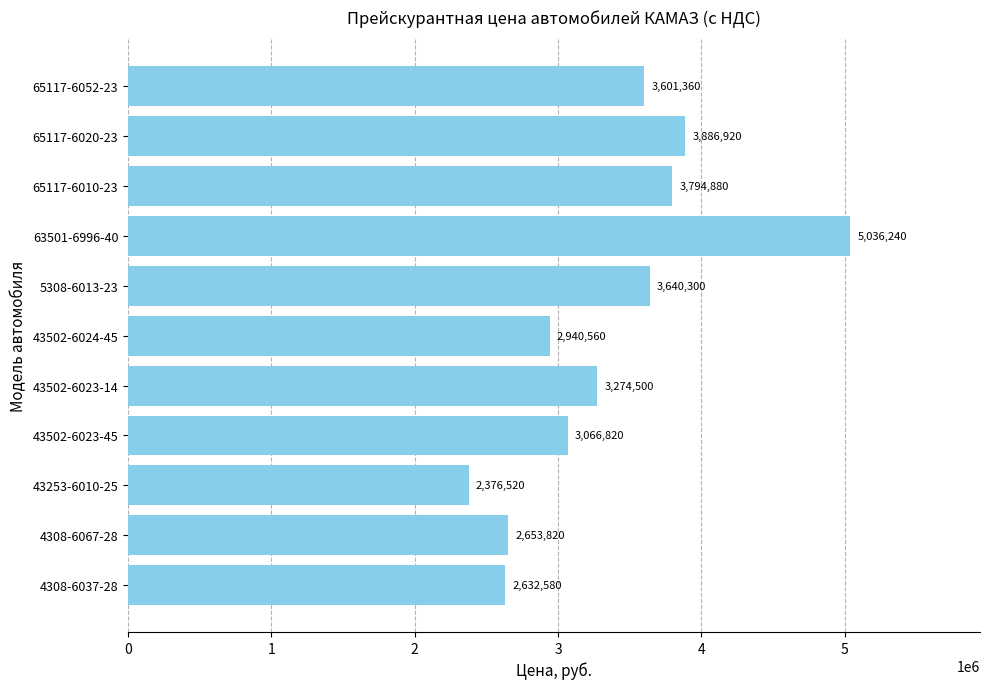

At which category does the chart reach its peak across all series?

63501-6996-40